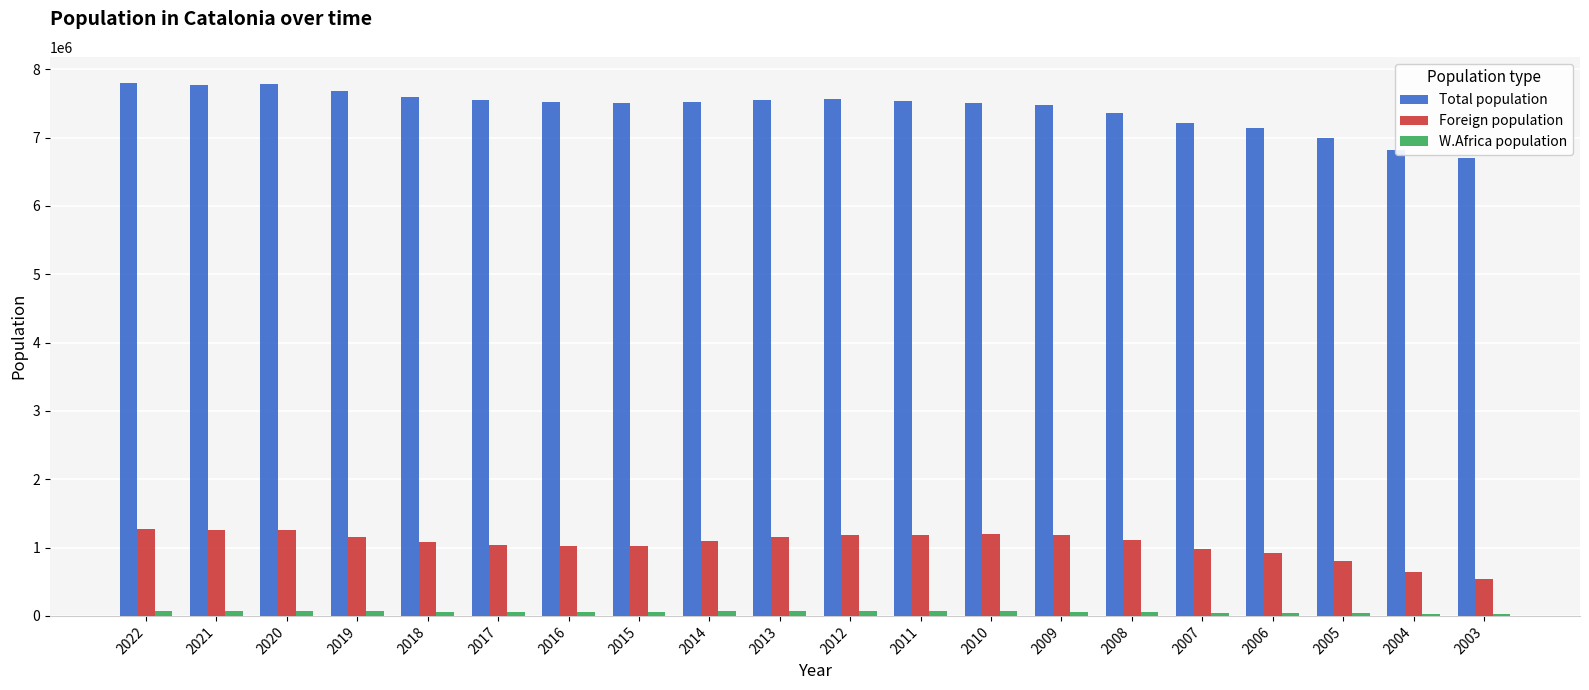

What is the lowest value of the Foreign population series?

543008